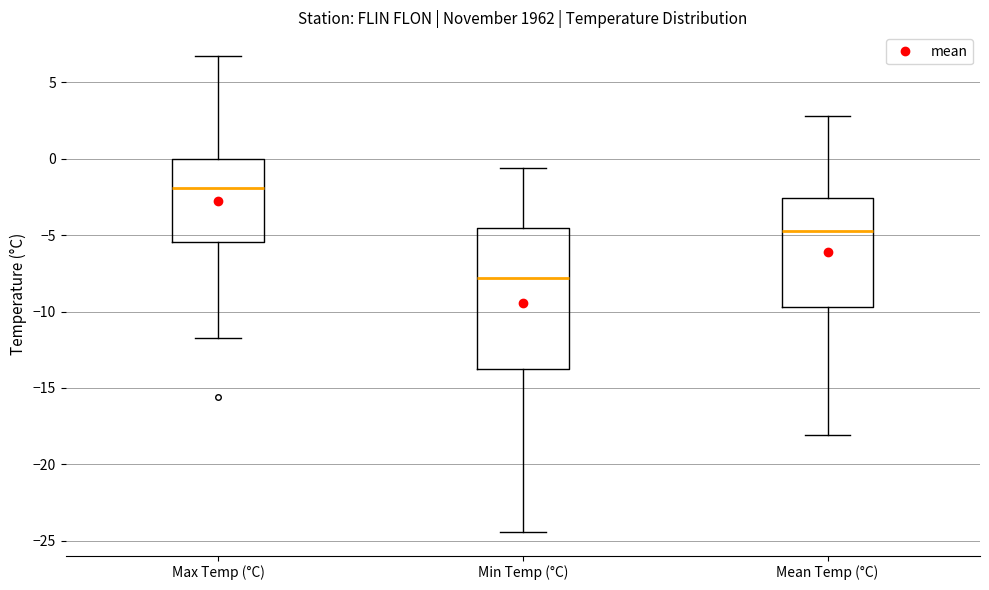

Reading left to right, transcribe this box plot: for each box, give where its median line is, the range the box spans, and where its two whiskers end, as read against the y-axis. The values are not printed on the chart, so give them approximately, as read against the axis.

Max Temp (°C): median -2.0, box -5.5 to 0.0, whiskers -11.5 to 6.5
Min Temp (°C): median -8.0, box -13.5 to -4.5, whiskers -24.5 to -0.5
Mean Temp (°C): median -4.5, box -9.5 to -2.5, whiskers -18.0 to 3.0